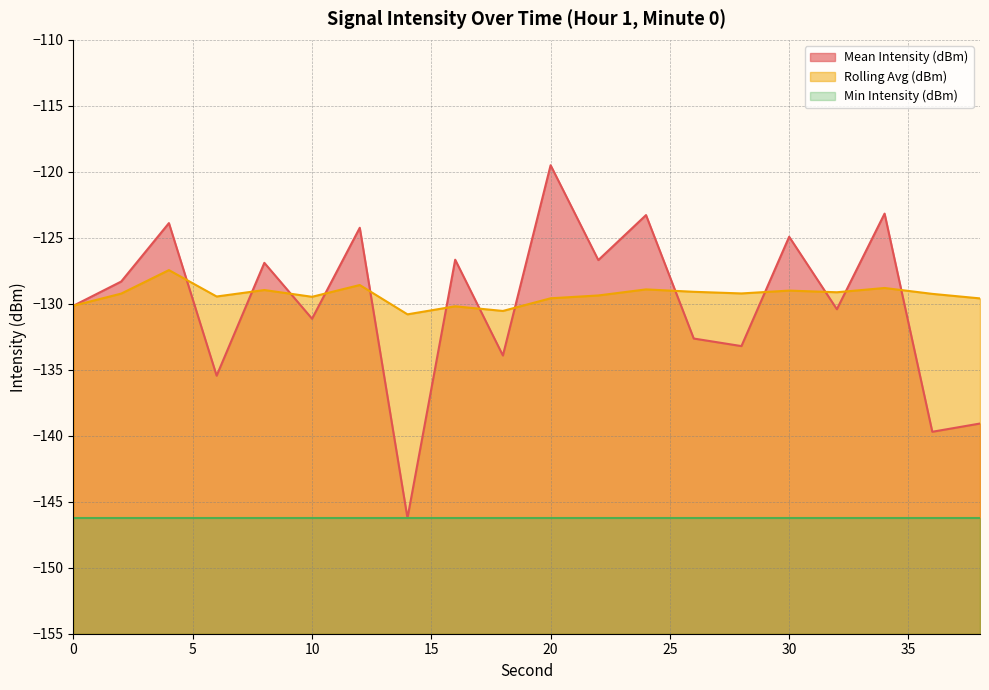

Which series changed the most between 20 and 32?

Mean Intensity (dBm)